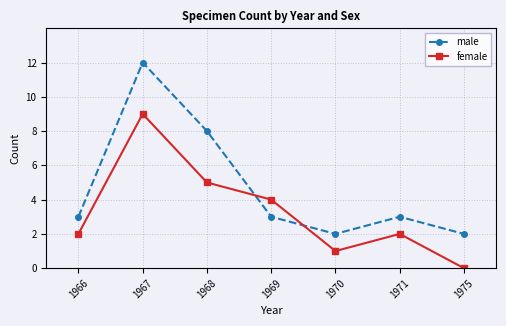

What is the maximum value for female?

9